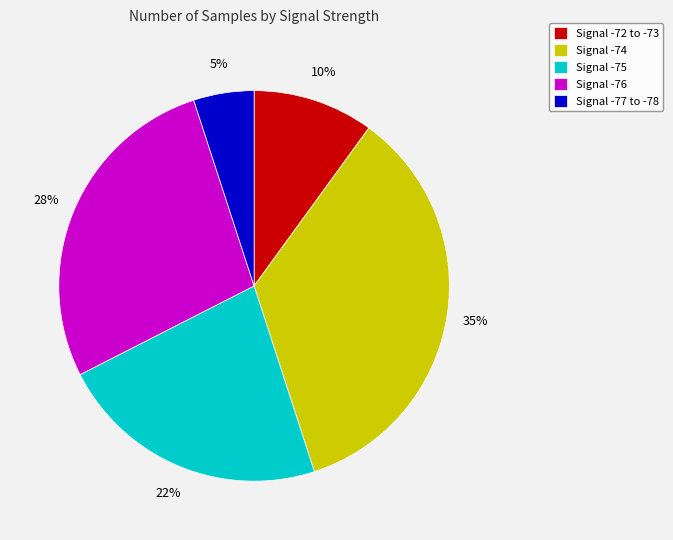

To the nearest percent, what percentage of the pie is Signal -72 to -73?

10%